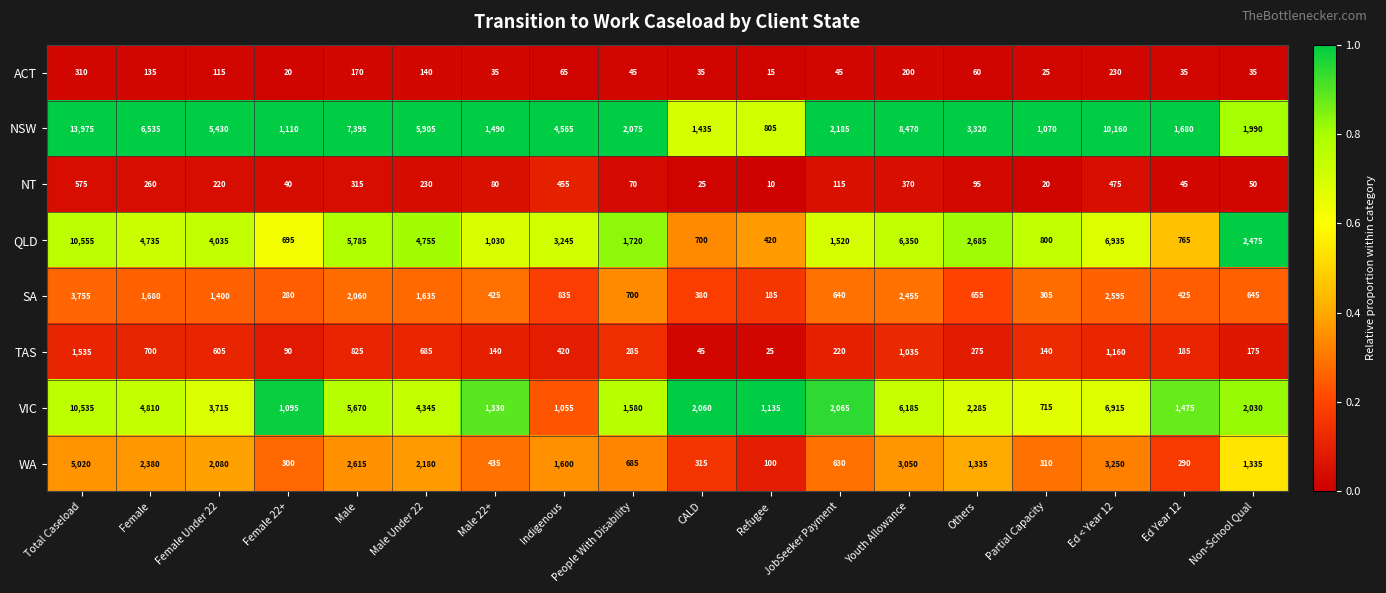

At which label is QLD closest to 5487?

Male